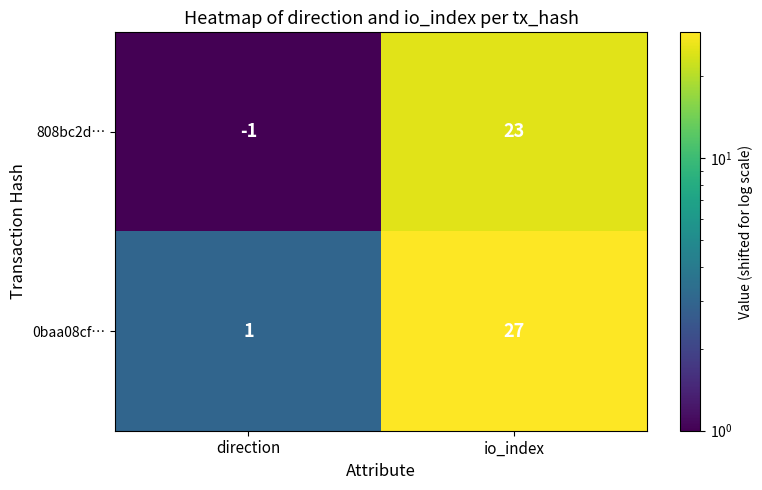

What is the difference between the 0baa08cf… values at io_index and direction?

26